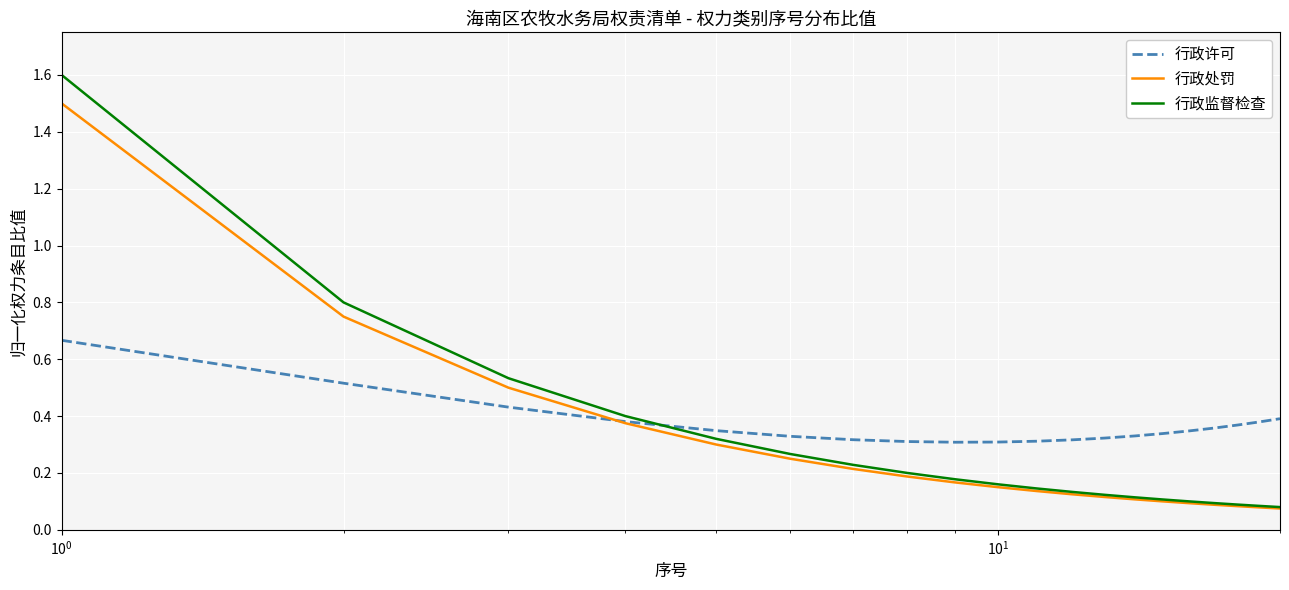

Which series has the widest spread of values?

行政监督检查